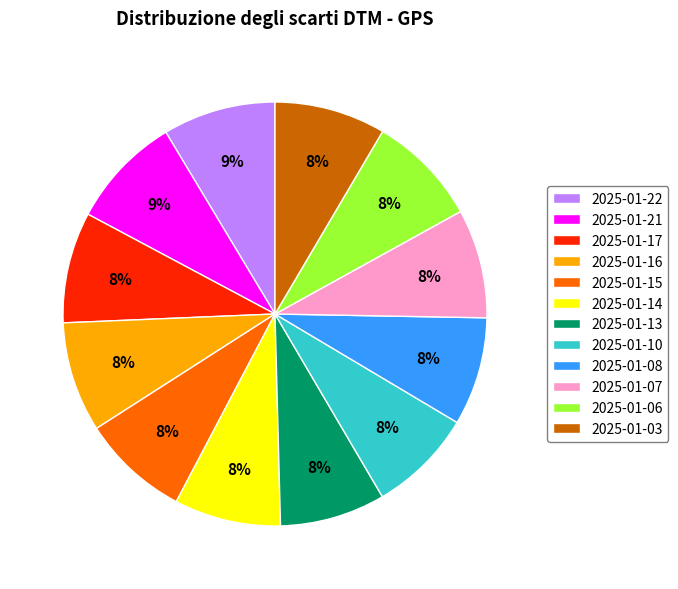

Is 2025-01-03 the majority of the pie?

No